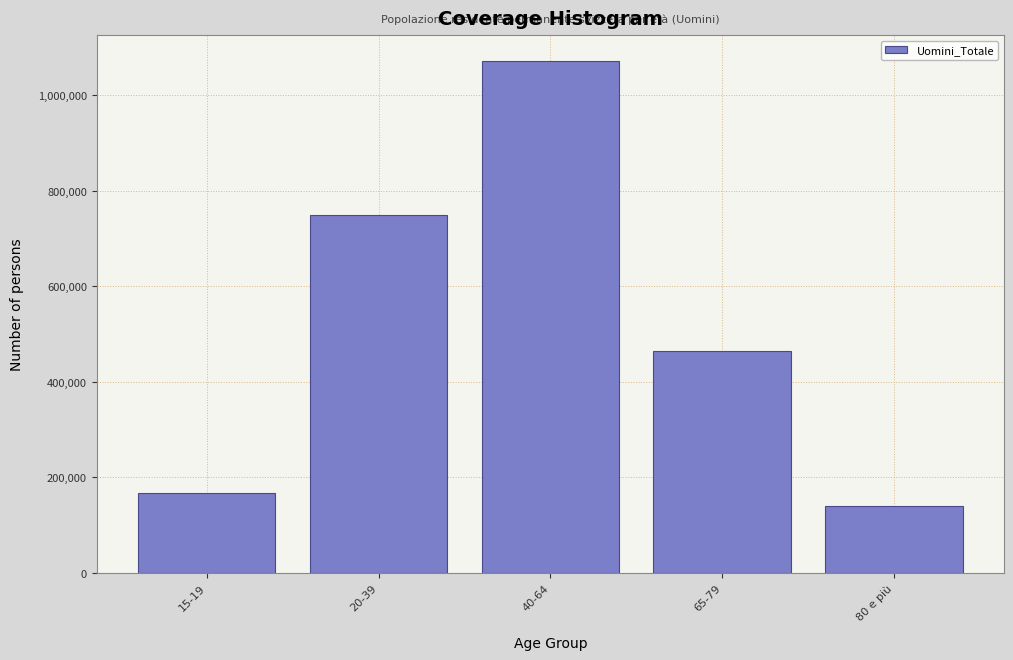

Reading right to left, extract all data points from this chart.

140156.4	465194.6	1071918.7	749067.9	168133.3